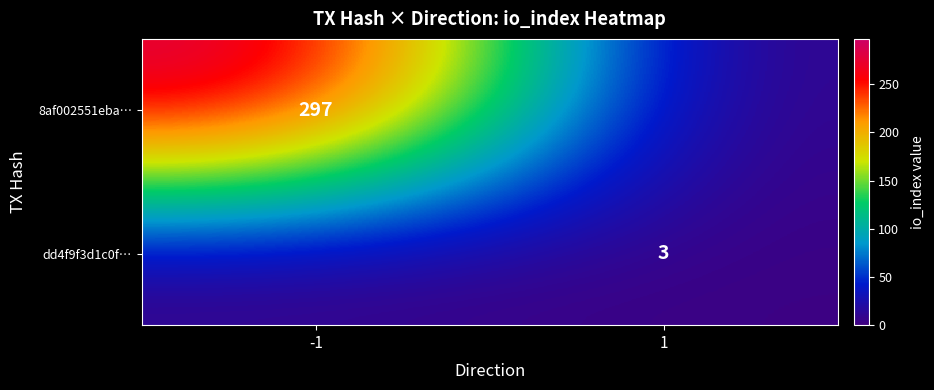

True or false: 8af002551eba… has a value of 522 at -1.

False